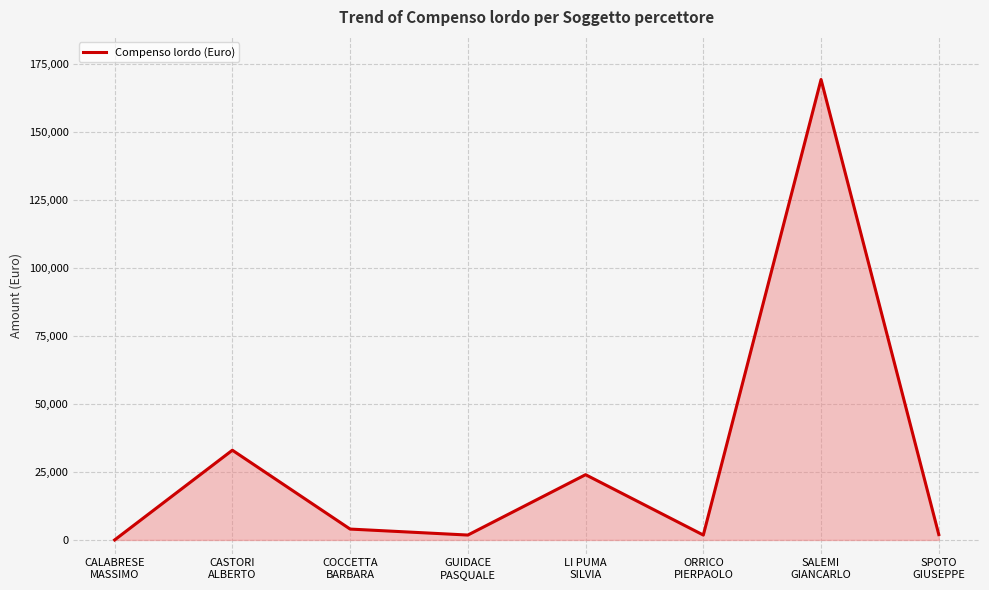

What is the greatest value displayed?

169333